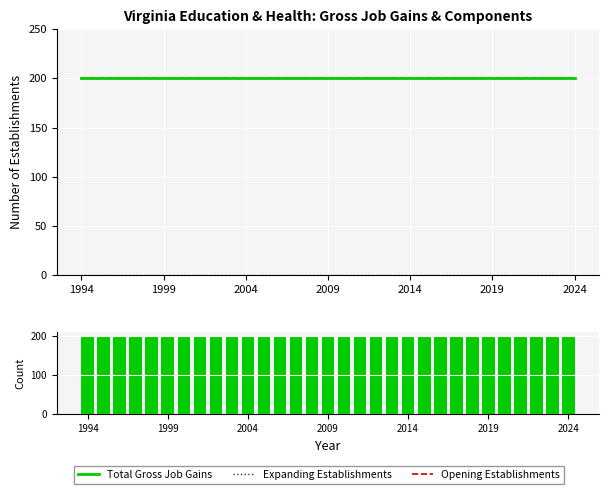

At which category is the sum across all series the highest?

1994